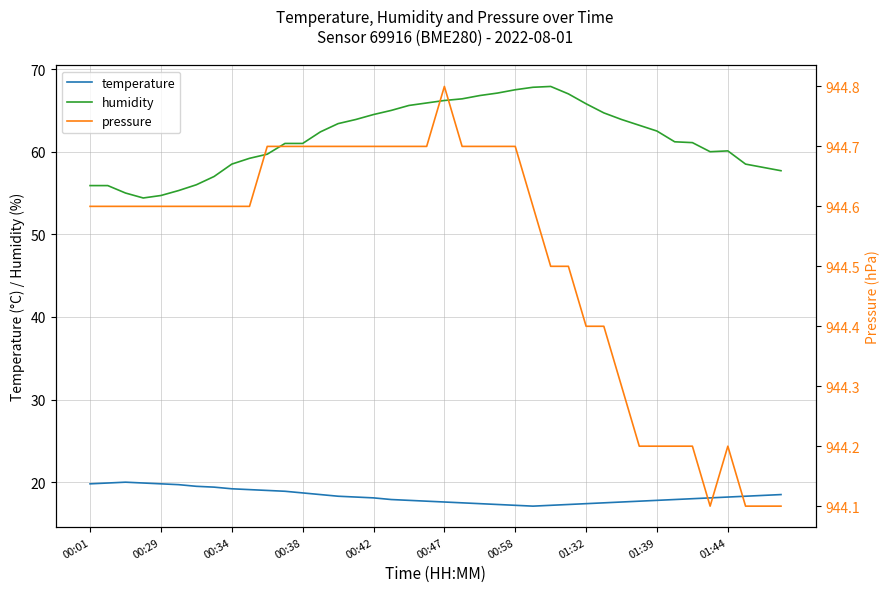

How many interior local valleys does the temperature series have?

1